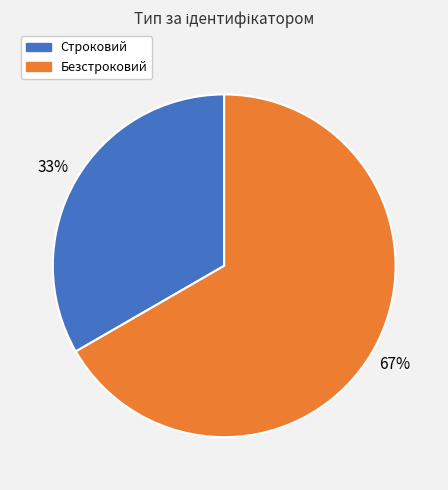

Is it true that Безстроковий is 67% of the pie?

True